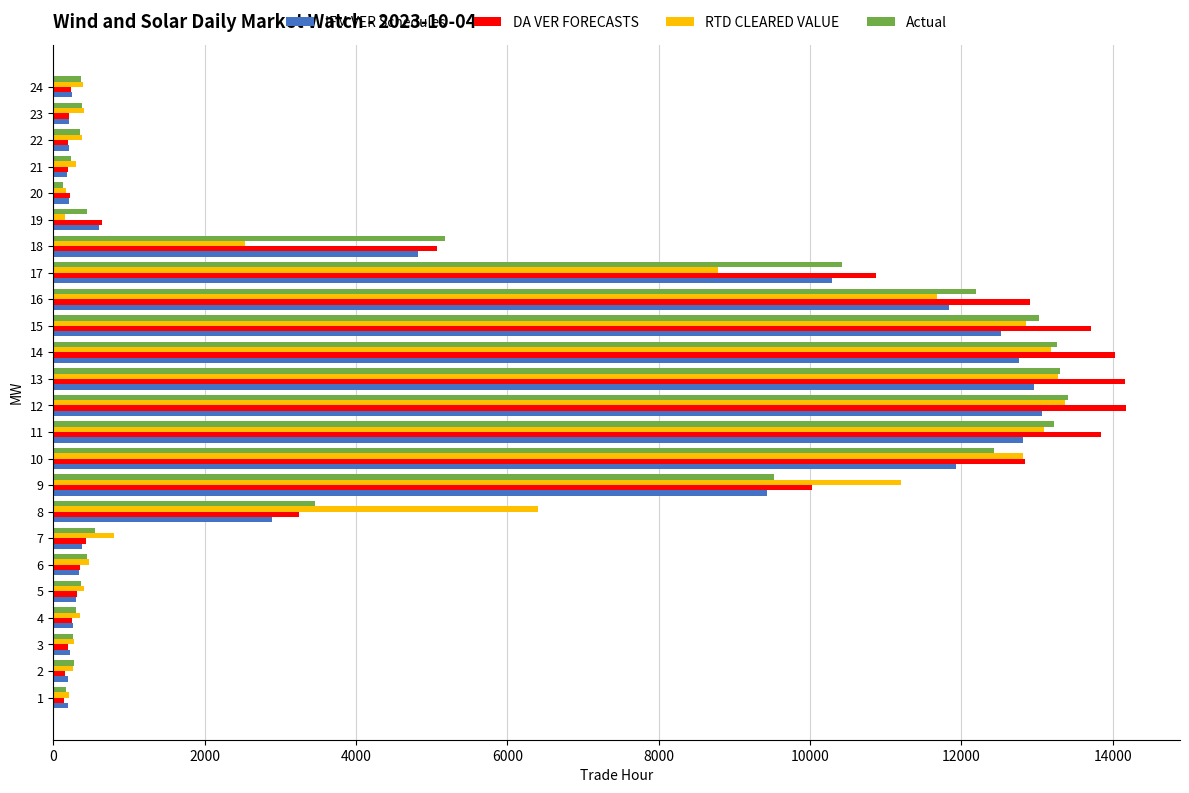

The value of Actual at 24 is 364.8. True or false?

True